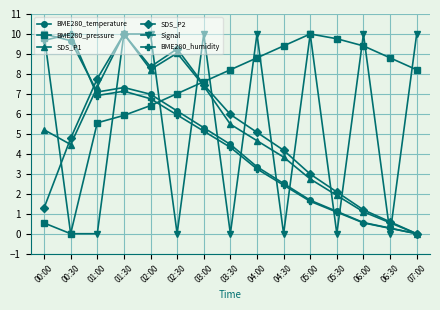

What is the difference between the maximum and minimum values in the SDS_P2 series?

10.0